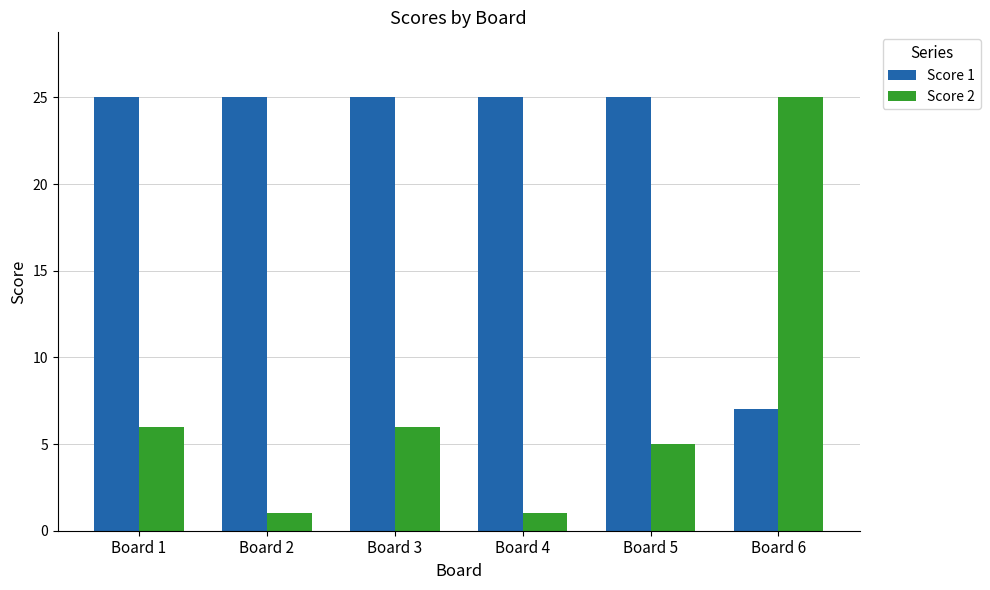

Rank the series by their average value, from lowest to highest.

Score 2, Score 1